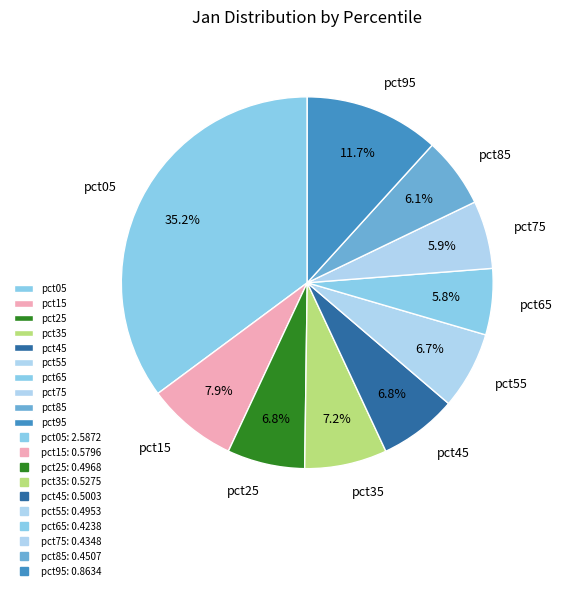

How many slices are in this pie chart?

10